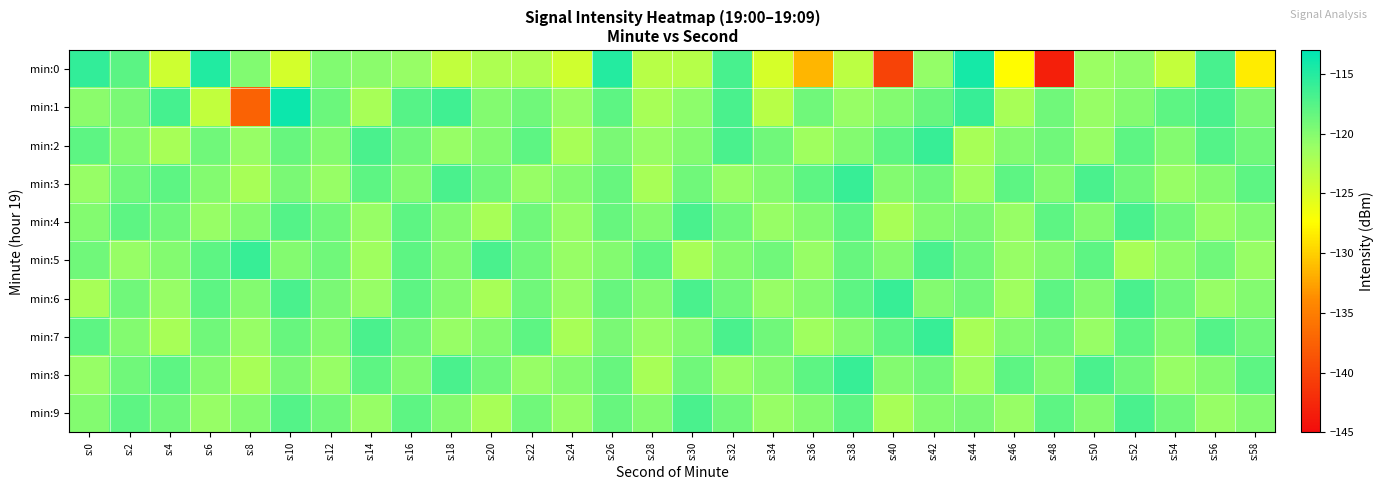

Reading left to right, transcribe all the data shown in this chart.

min:0: s:0=-115.7	s:2=-117.8	s:4=-124.4	s:6=-114.8	s:8=-119.8	s:10=-124.7	s:12=-119.9	s:14=-120.3	s:16=-121.0	s:18=-123.6	s:20=-122.3	s:22=-122.4	s:24=-124.5	s:26=-114.9	s:28=-122.9	s:30=-122.8	s:32=-116.9	s:34=-124.8	s:36=-131.5	s:38=-123.2	s:40=-140.2	s:42=-120.8	s:44=-114.1	s:46=-127.6	s:48=-143.4	s:50=-121.2	s:52=-120.5	s:54=-123.7	s:56=-116.8	s:58=-128.4
min:1: s:0=-120.3	s:2=-119.5	s:4=-116.7	s:6=-123.5	s:8=-137.4	s:10=-113.7	s:12=-118.7	s:14=-122.0	s:16=-117.6	s:18=-116.4	s:20=-120.0	s:22=-119.0	s:24=-121.0	s:26=-118.0	s:28=-122.0	s:30=-120.5	s:32=-117.0	s:34=-123.0	s:36=-119.0	s:38=-121.0	s:40=-120.0	s:42=-118.5	s:44=-116.0	s:46=-122.0	s:48=-119.0	s:50=-121.0	s:52=-120.0	s:54=-118.0	s:56=-117.0	s:58=-119.5
min:2: s:0=-118.0	s:2=-120.0	s:4=-122.0	s:6=-119.0	s:8=-121.0	s:10=-118.5	s:12=-120.0	s:14=-117.0	s:16=-119.0	s:18=-121.0	s:20=-120.0	s:22=-118.0	s:24=-122.0	s:26=-119.5	s:28=-121.0	s:30=-120.0	s:32=-117.0	s:34=-119.0	s:36=-121.5	s:38=-120.0	s:40=-118.0	s:42=-116.0	s:44=-122.0	s:46=-120.0	s:48=-119.0	s:50=-121.0	s:52=-118.0	s:54=-120.0	s:56=-117.5	s:58=-119.0
min:3: s:0=-121.0	s:2=-119.0	s:4=-118.0	s:6=-120.0	s:8=-122.0	s:10=-119.5	s:12=-121.0	s:14=-118.0	s:16=-120.0	s:18=-117.0	s:20=-119.0	s:22=-121.0	s:24=-120.0	s:26=-118.5	s:28=-122.0	s:30=-119.0	s:32=-121.0	s:34=-120.0	s:36=-118.0	s:38=-116.0	s:40=-120.0	s:42=-119.0	s:44=-121.5	s:46=-118.0	s:48=-120.0	s:50=-117.0	s:52=-119.0	s:54=-121.0	s:56=-120.0	s:58=-118.0
min:4: s:0=-120.0	s:2=-118.0	s:4=-119.0	s:6=-121.0	s:8=-120.0	s:10=-117.5	s:12=-119.0	s:14=-121.0	s:16=-118.0	s:18=-120.0	s:20=-122.0	s:22=-119.0	s:24=-121.0	s:26=-118.5	s:28=-120.0	s:30=-117.0	s:32=-119.0	s:34=-121.0	s:36=-120.0	s:38=-118.0	s:40=-122.0	s:42=-120.0	s:44=-119.5	s:46=-121.0	s:48=-118.0	s:50=-120.0	s:52=-117.0	s:54=-119.0	s:56=-121.0	s:58=-120.0
min:5: s:0=-119.0	s:2=-121.0	s:4=-120.0	s:6=-118.0	s:8=-116.0	s:10=-120.0	s:12=-119.0	s:14=-121.5	s:16=-118.0	s:18=-120.0	s:20=-117.0	s:22=-119.0	s:24=-121.0	s:26=-120.0	s:28=-118.0	s:30=-122.0	s:32=-120.0	s:34=-119.0	s:36=-121.0	s:38=-118.5	s:40=-120.0	s:42=-117.0	s:44=-119.0	s:46=-121.0	s:48=-120.0	s:50=-118.0	s:52=-122.0	s:54=-120.5	s:56=-119.0	s:58=-121.0
min:6: s:0=-122.0	s:2=-119.0	s:4=-121.0	s:6=-118.0	s:8=-120.0	s:10=-117.0	s:12=-119.5	s:14=-121.0	s:16=-118.0	s:18=-120.0	s:20=-122.0	s:22=-119.0	s:24=-121.0	s:26=-118.5	s:28=-120.0	s:30=-117.0	s:32=-119.0	s:34=-121.0	s:36=-120.0	s:38=-118.0	s:40=-116.0	s:42=-120.0	s:44=-119.0	s:46=-121.5	s:48=-118.0	s:50=-120.0	s:52=-117.0	s:54=-119.0	s:56=-121.0	s:58=-120.0
min:7: s:0=-118.0	s:2=-120.0	s:4=-122.0	s:6=-119.0	s:8=-121.0	s:10=-118.5	s:12=-120.0	s:14=-117.0	s:16=-119.0	s:18=-121.0	s:20=-120.0	s:22=-118.0	s:24=-122.0	s:26=-119.5	s:28=-121.0	s:30=-120.0	s:32=-117.0	s:34=-119.0	s:36=-121.5	s:38=-120.0	s:40=-118.0	s:42=-116.0	s:44=-122.0	s:46=-120.0	s:48=-119.0	s:50=-121.0	s:52=-118.0	s:54=-120.0	s:56=-117.5	s:58=-119.0
min:8: s:0=-121.0	s:2=-119.0	s:4=-118.0	s:6=-120.0	s:8=-122.0	s:10=-119.5	s:12=-121.0	s:14=-118.0	s:16=-120.0	s:18=-117.0	s:20=-119.0	s:22=-121.0	s:24=-120.0	s:26=-118.5	s:28=-122.0	s:30=-119.0	s:32=-121.0	s:34=-120.0	s:36=-118.0	s:38=-116.0	s:40=-120.0	s:42=-119.0	s:44=-121.5	s:46=-118.0	s:48=-120.0	s:50=-117.0	s:52=-119.0	s:54=-121.0	s:56=-120.0	s:58=-118.0
min:9: s:0=-120.0	s:2=-118.0	s:4=-119.0	s:6=-121.0	s:8=-120.0	s:10=-117.5	s:12=-119.0	s:14=-121.0	s:16=-118.0	s:18=-120.0	s:20=-122.0	s:22=-119.0	s:24=-121.0	s:26=-118.5	s:28=-120.0	s:30=-117.0	s:32=-119.0	s:34=-121.0	s:36=-120.0	s:38=-118.0	s:40=-122.0	s:42=-120.0	s:44=-119.5	s:46=-121.0	s:48=-118.0	s:50=-120.0	s:52=-117.0	s:54=-119.0	s:56=-121.0	s:58=-120.0